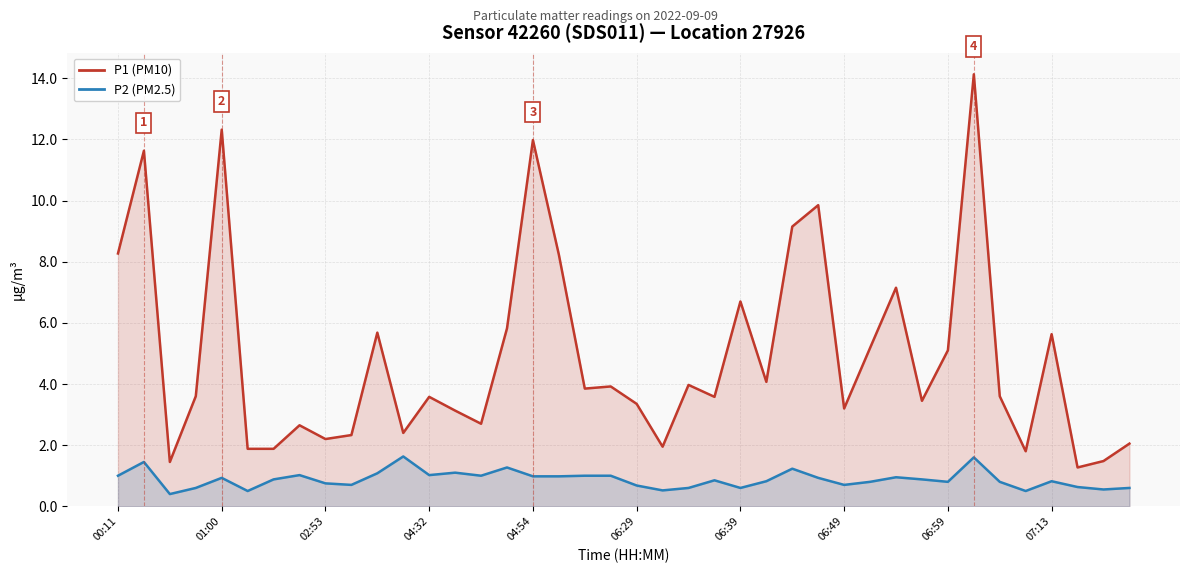

List the labels in order of P2 (PM2.5) value, largest first.

11, 33, 01:00, 15, 26, 13, 10, 06:49, 12, 00:11, 14, 18, 19, 16, 17, 30, 04:54, 27, 06:39, 31, 23, 25, 36, 29, 32, 34, 06:59, 07:13, 28, 20, 37, 04:32, 22, 24, 39, 38, 21, 06:29, 35, 02:53